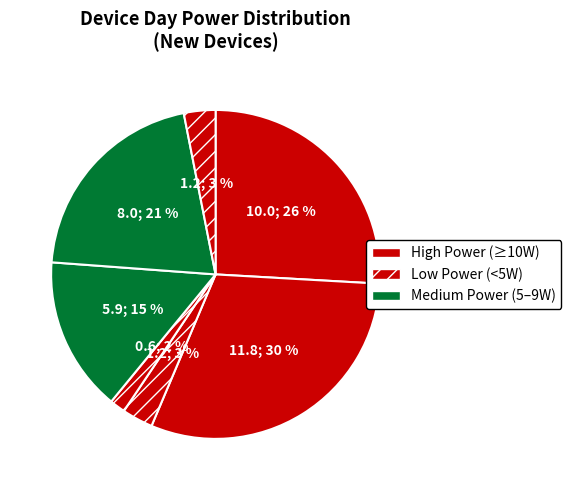

How many segments does this pie chart have?

7